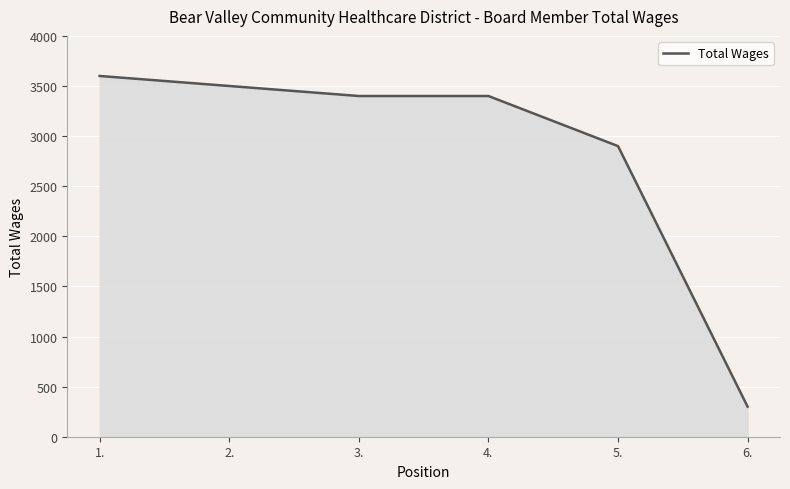

How many lines are shown in the chart?

1